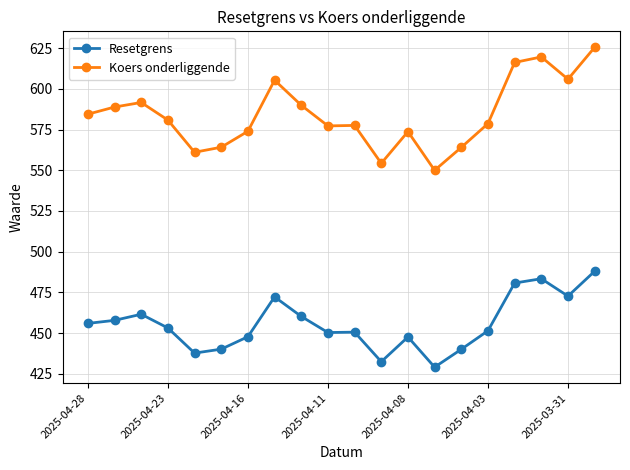

Which series has the widest spread of values?

Koers onderliggende